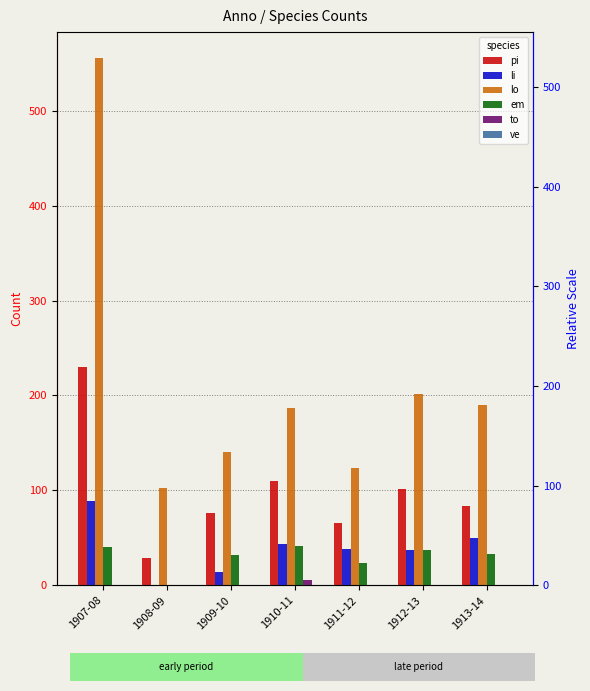

What is the greatest value displayed?

555